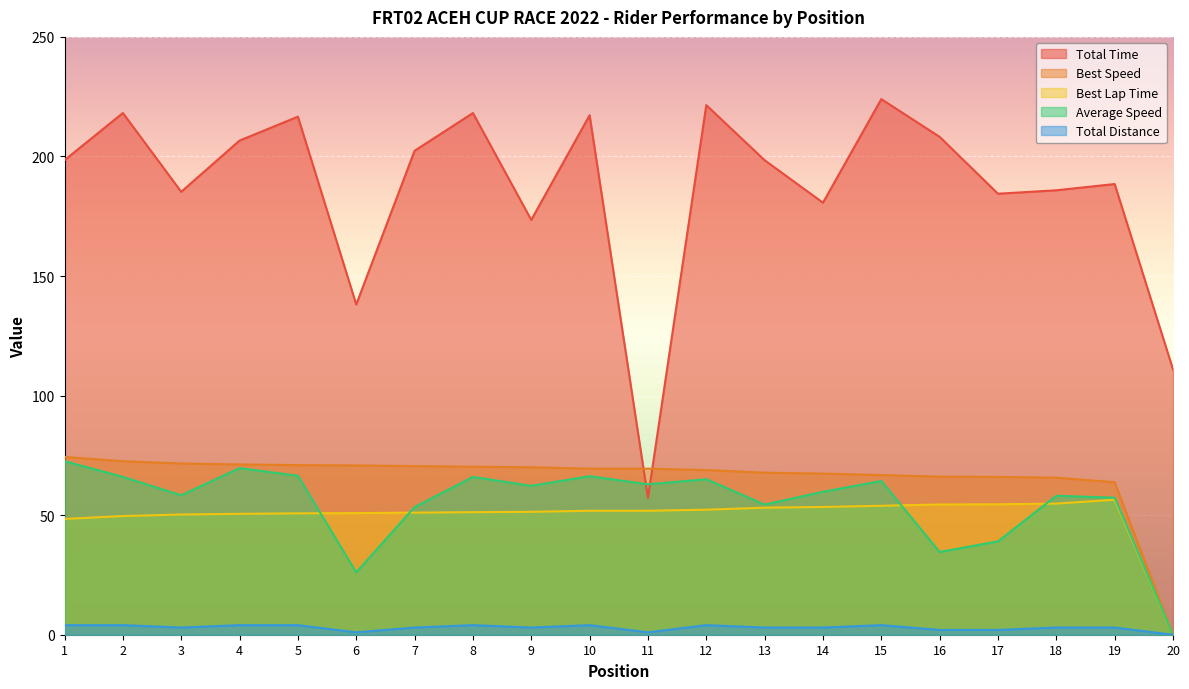

The value of Total Time at 3 is 263.2. True or false?

False